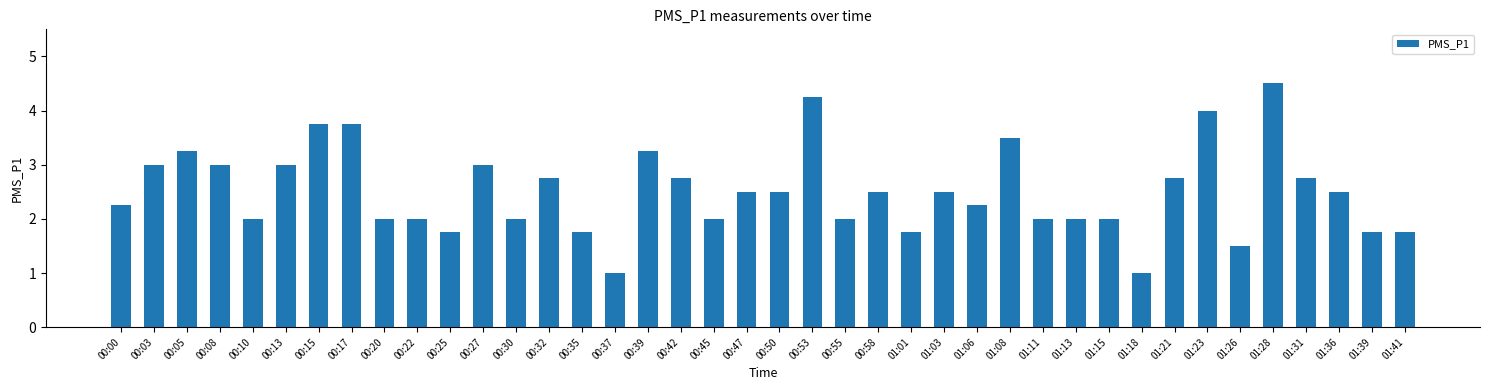

Is it true that the value at 00:27 is 1.3?

False